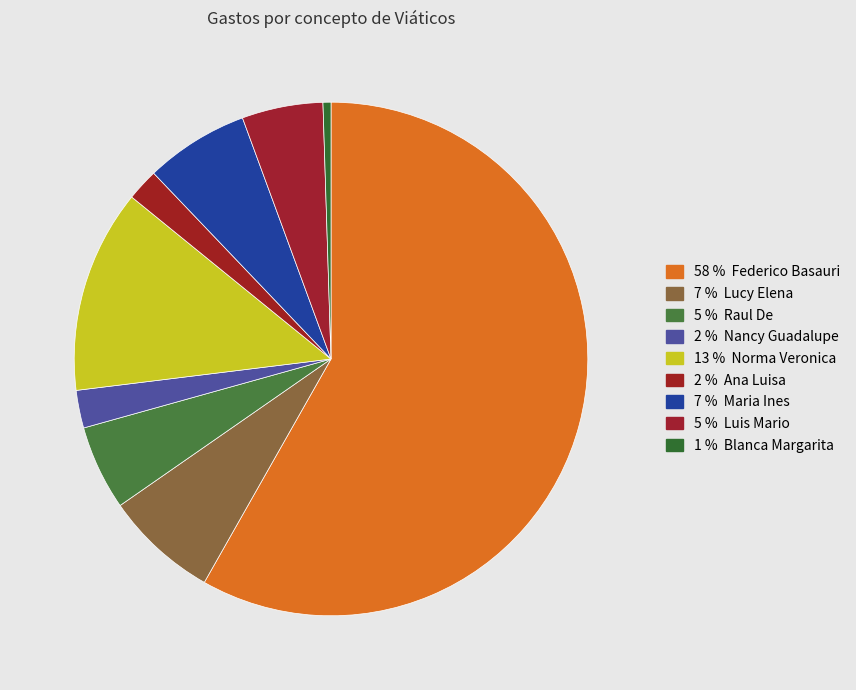

Count the number of slices in the pie.

9